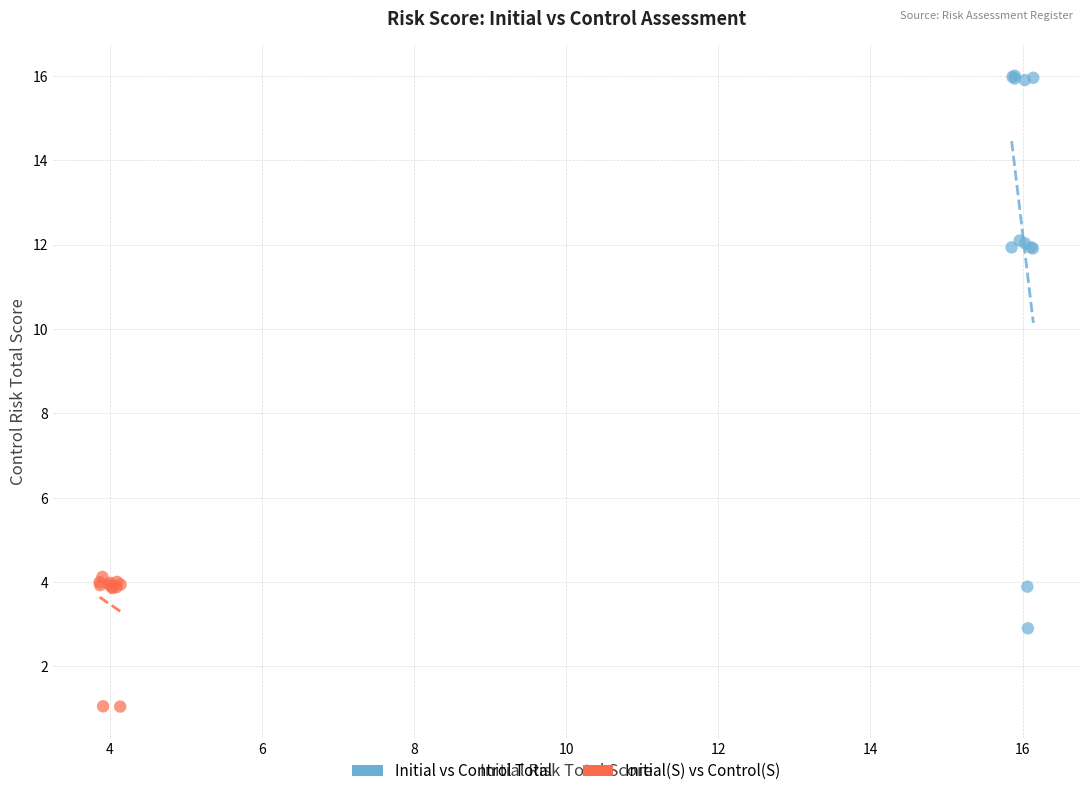

Which series has the widest spread of Y values?

Initial vs Control Total